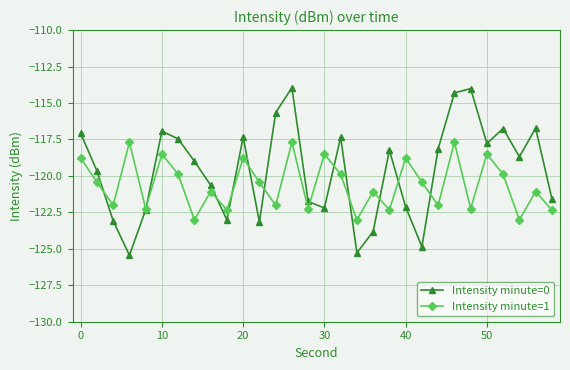

List the series in order of their overall mean, lowest first.

Intensity minute=1, Intensity minute=0